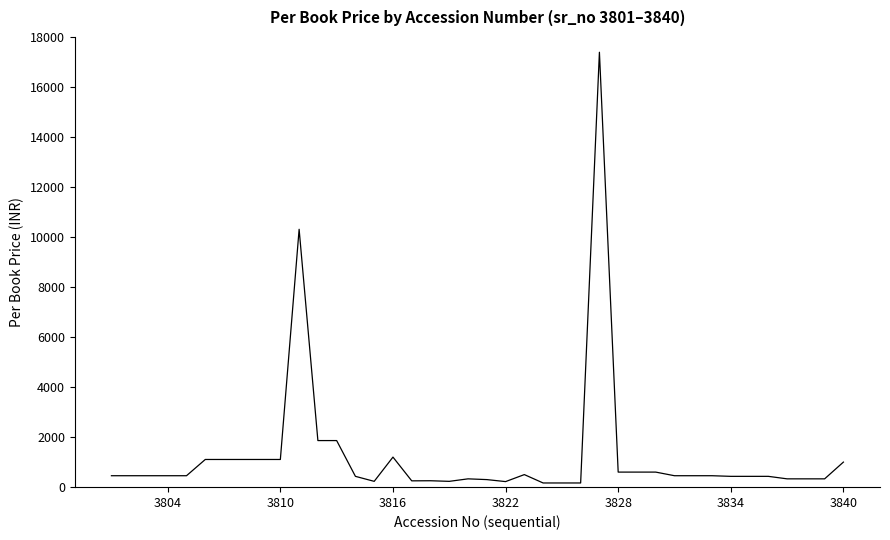

What is the difference between the maximum and minimum values?

17228